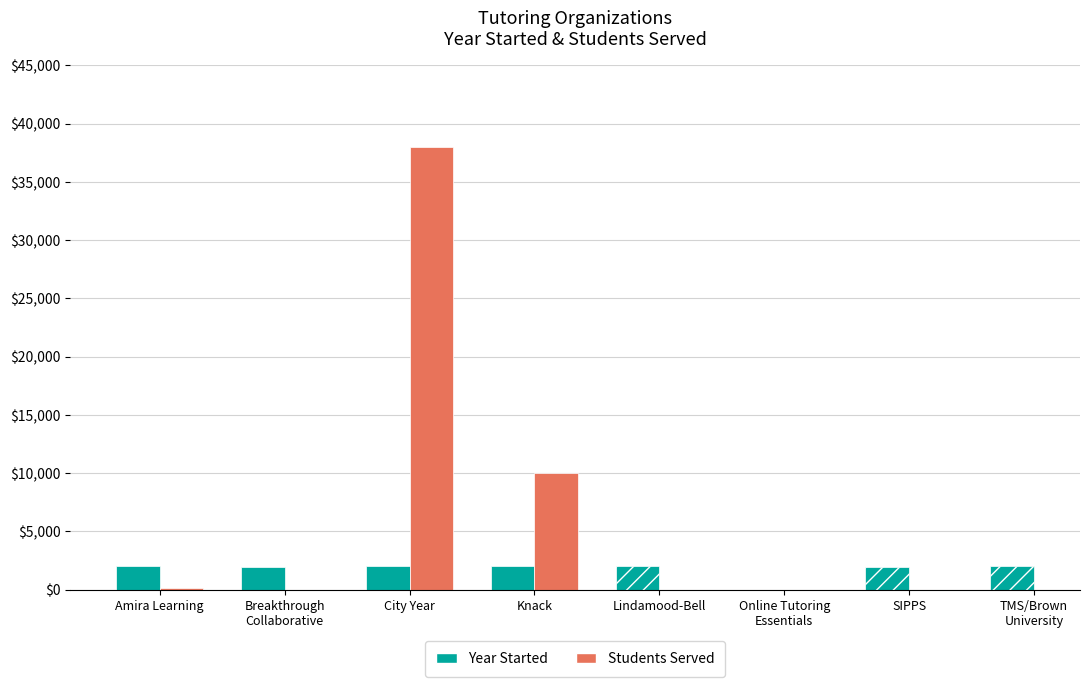

Reading left to right, what are all the values shown in this chart?

Year Started: 2018	1978	1988	2015	1986	0	1980	2020
Students Served: 146	0	38000	10000	0	0	0	0